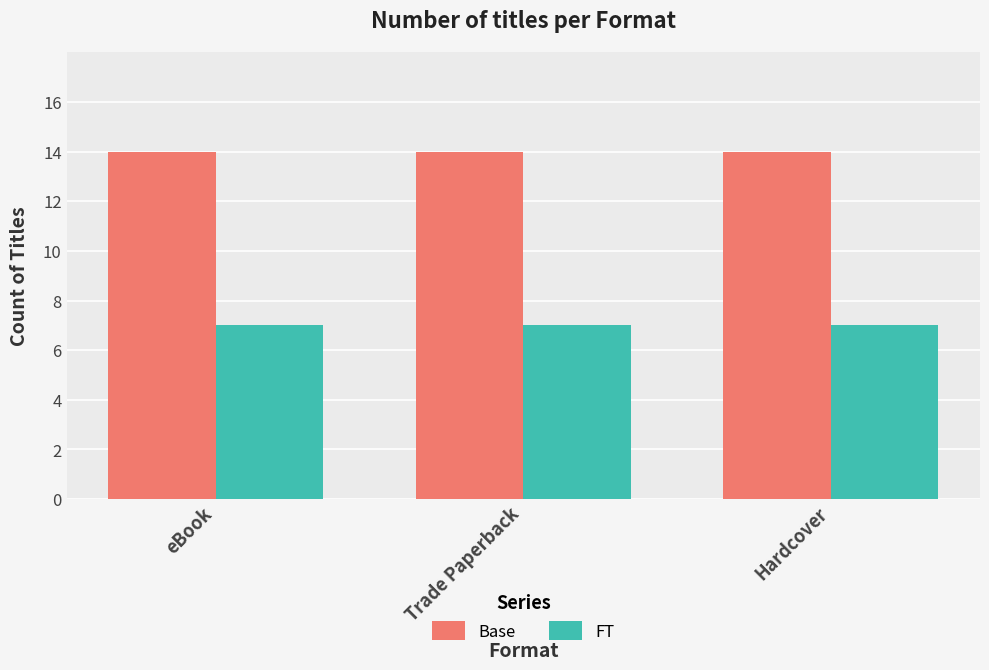

At how many categories does at least one series exceed 11?

3